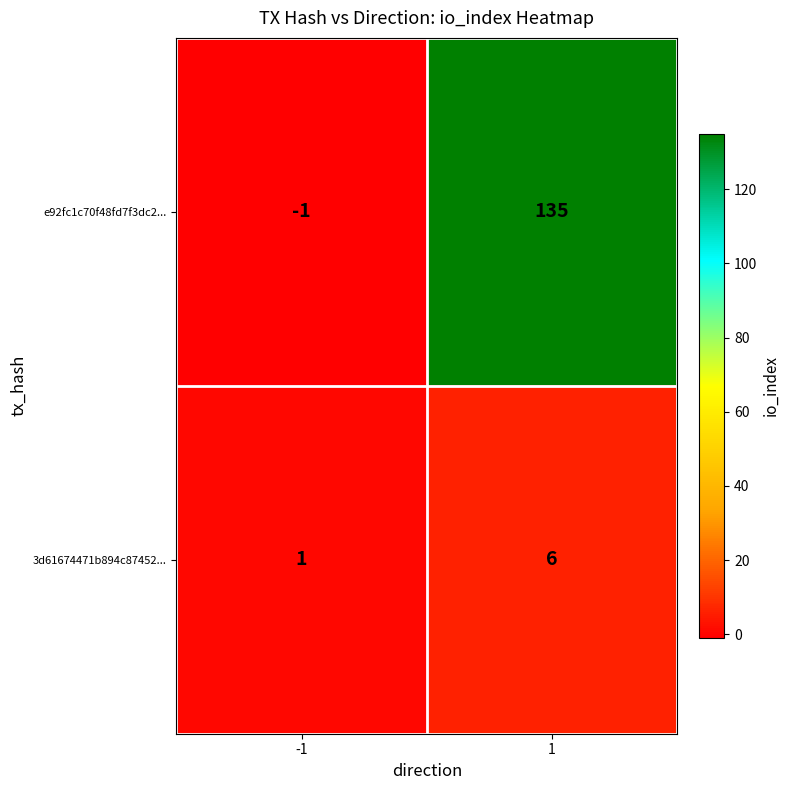

Rank the series by their average value, from highest to lowest.

e92fc1c70f48fd7f3dc2..., 3d61674471b894c87452...